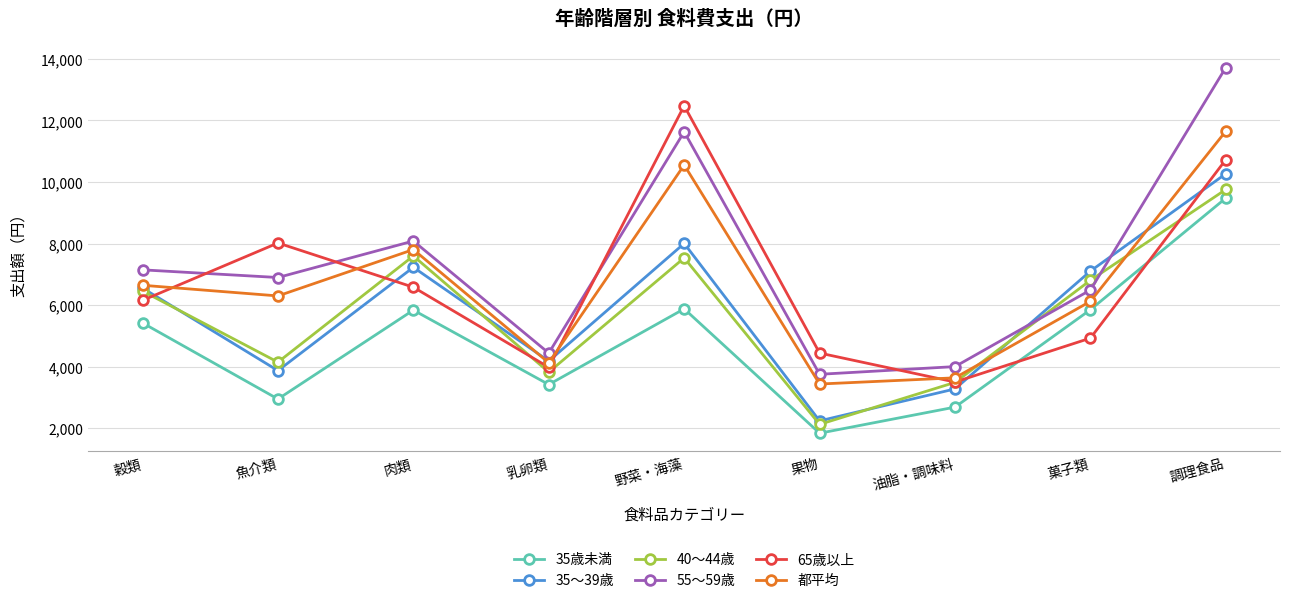

How many values in the 65歳以上 series are below 6154?

4